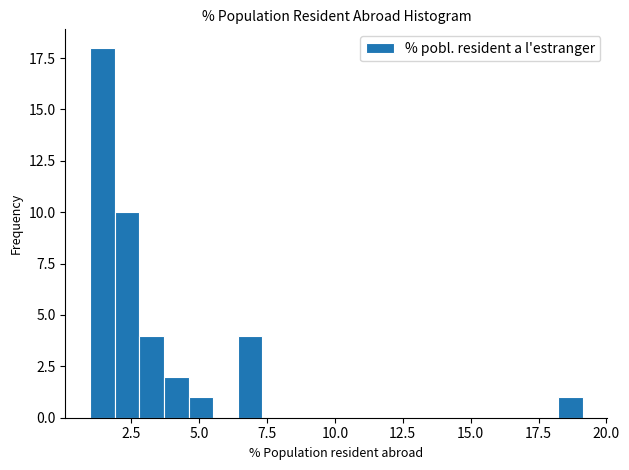

Around what value on the x-axis is the tallest bar? Give the approximate position of its centre, as read against the axis.

1.5